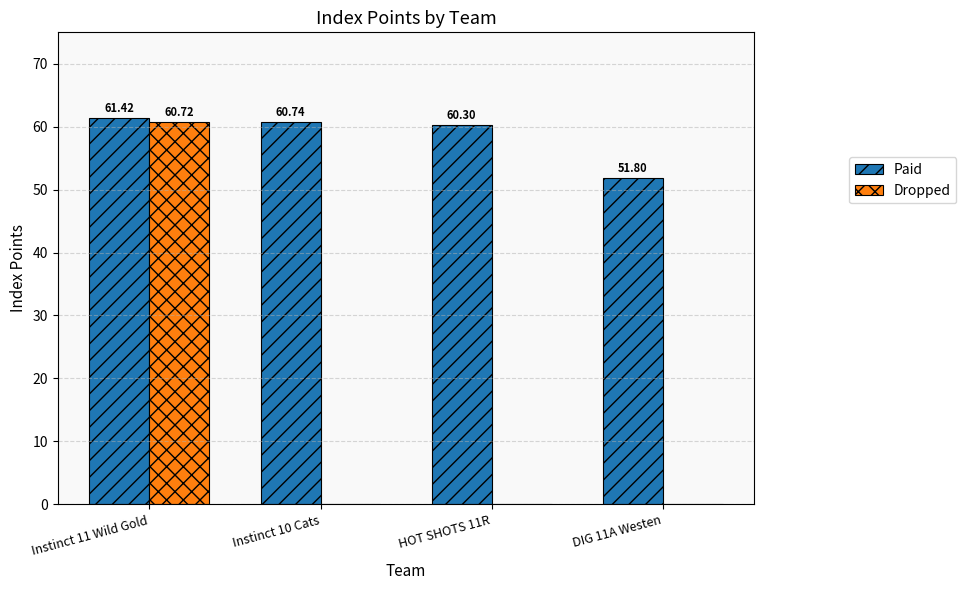

At which category is the sum across all series the highest?

Instinct 11 Wild Gold